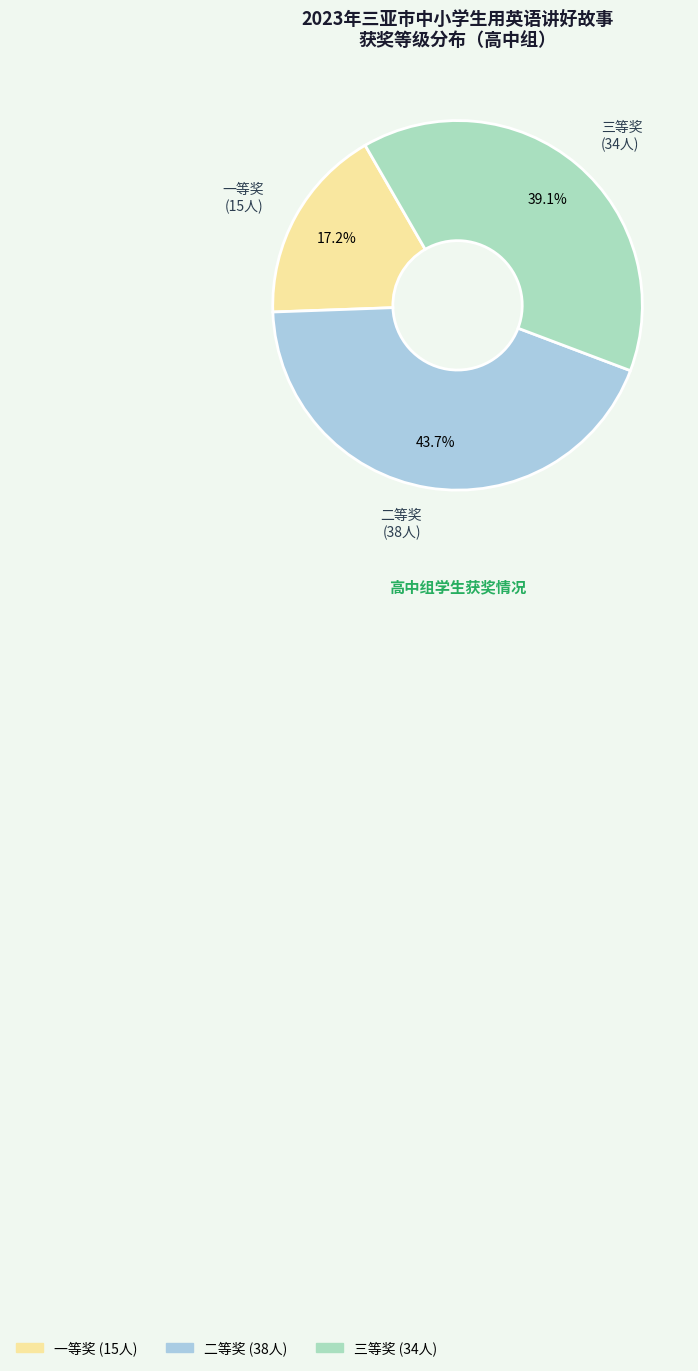

Approximately how many times larger is the value at 一等奖 compared to 三等奖?

0.4